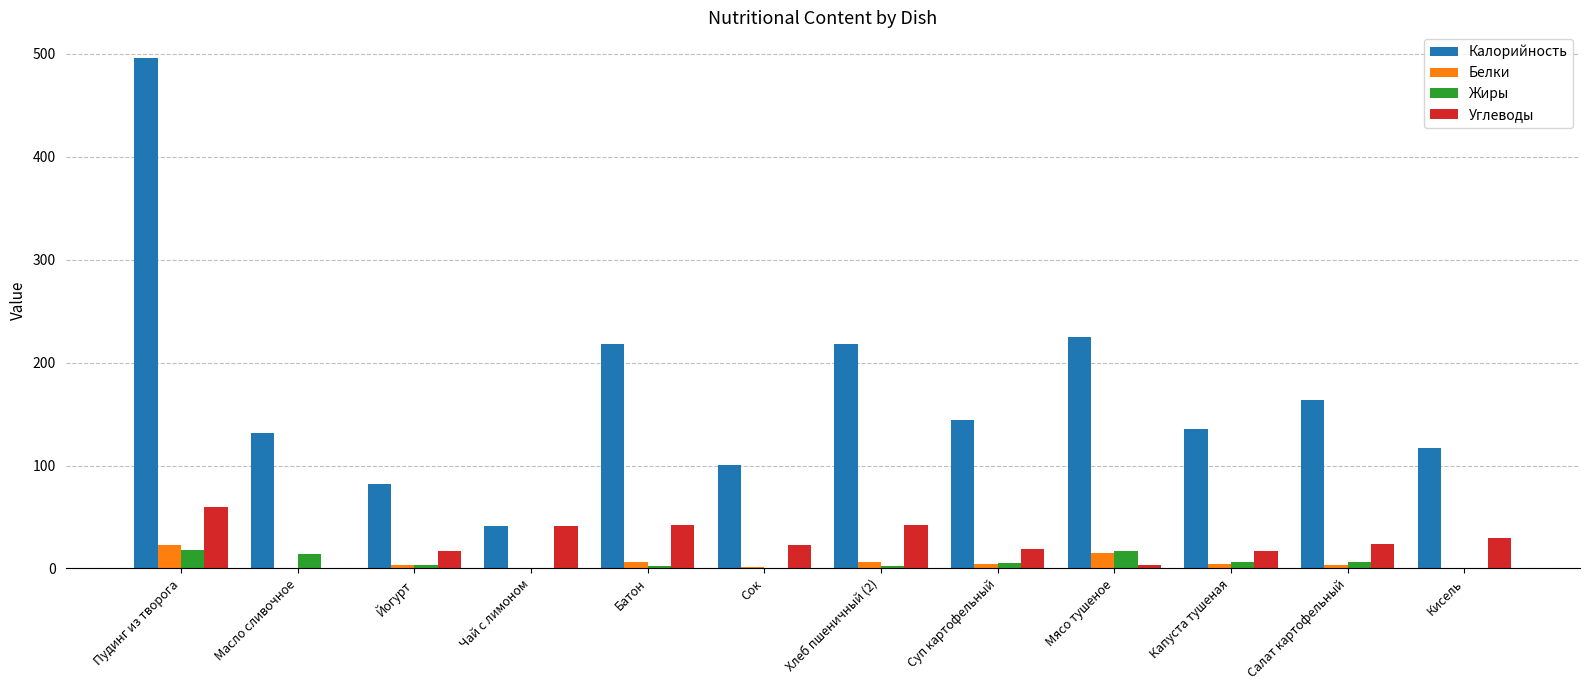

The value of Калорийность at Суп картофельный is 234.3. True or false?

False